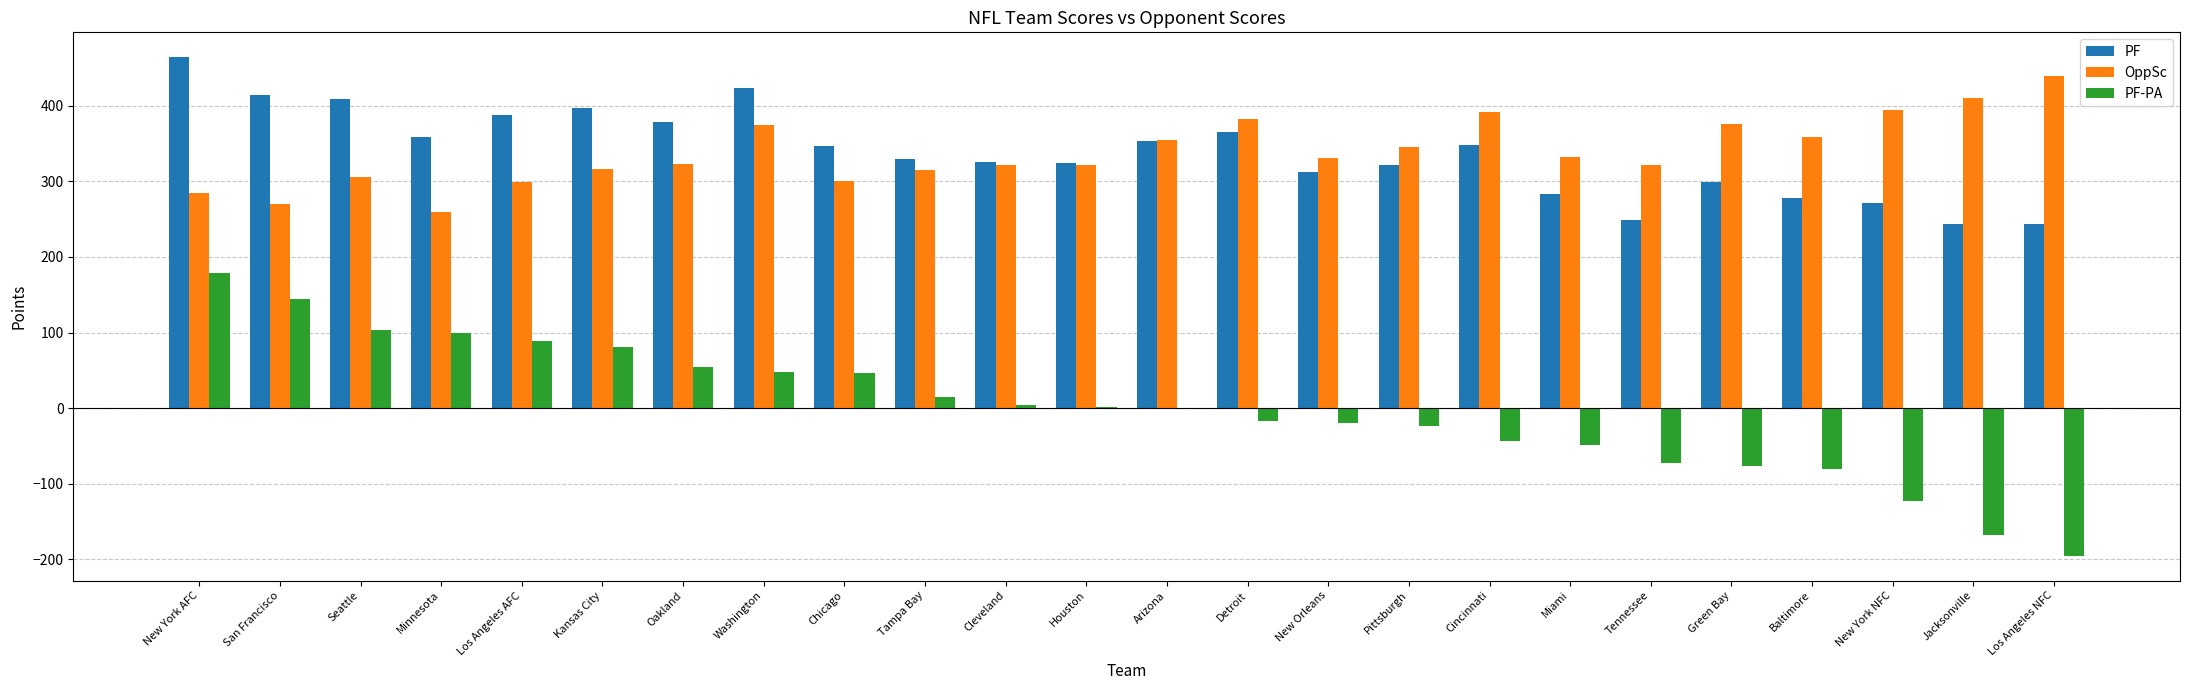

The value of PF-PA at Green Bay is -77. True or false?

True